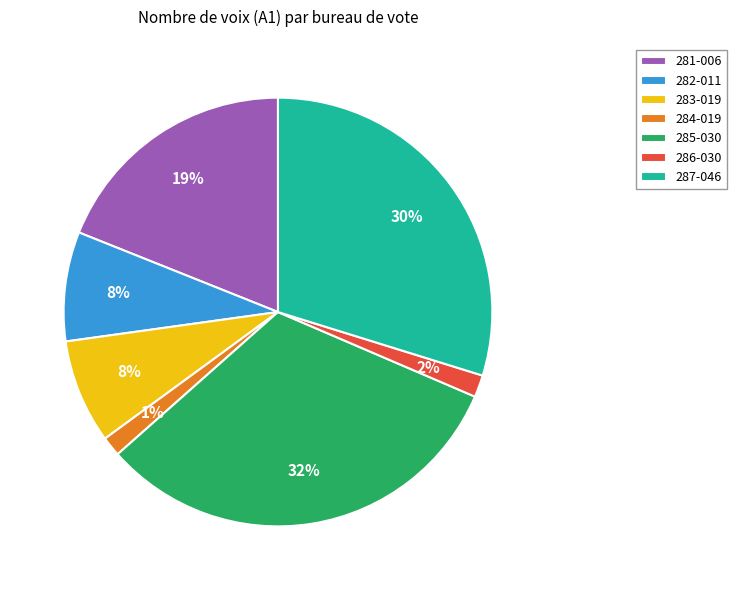

The 282-011 slice represents 1% of the pie. True or false?

False